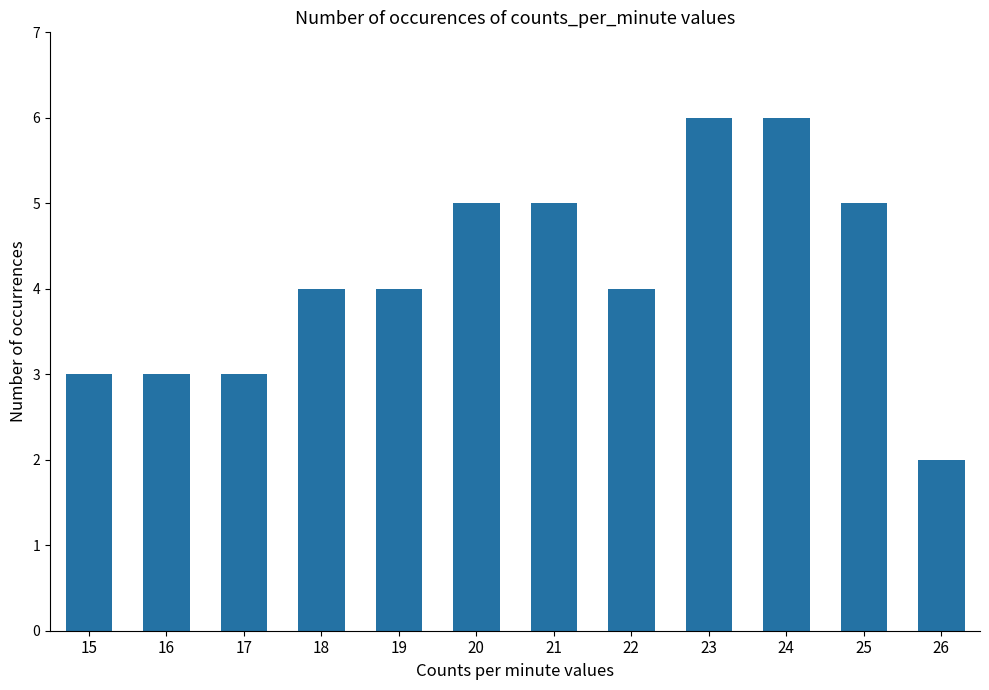

How many bars are there in total?

12